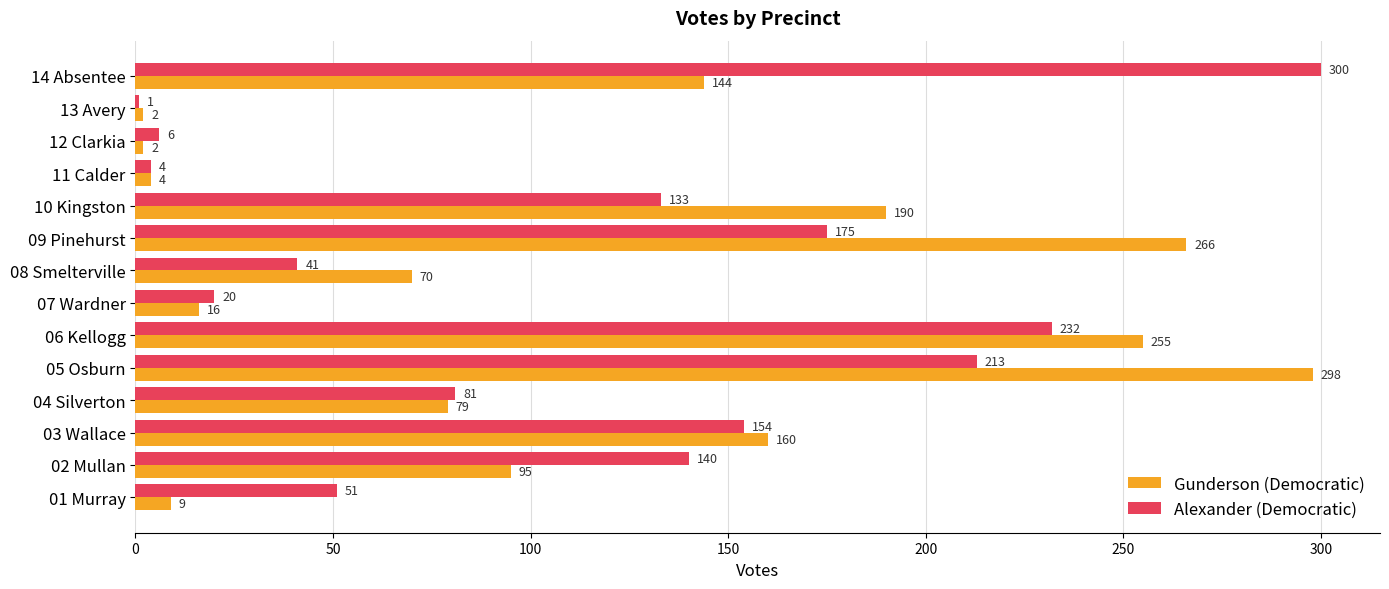

List the labels in order of Alexander (Democratic) value, largest first.

14 Absentee, 06 Kellogg, 05 Osburn, 09 Pinehurst, 03 Wallace, 02 Mullan, 10 Kingston, 04 Silverton, 01 Murray, 08 Smelterville, 07 Wardner, 12 Clarkia, 11 Calder, 13 Avery